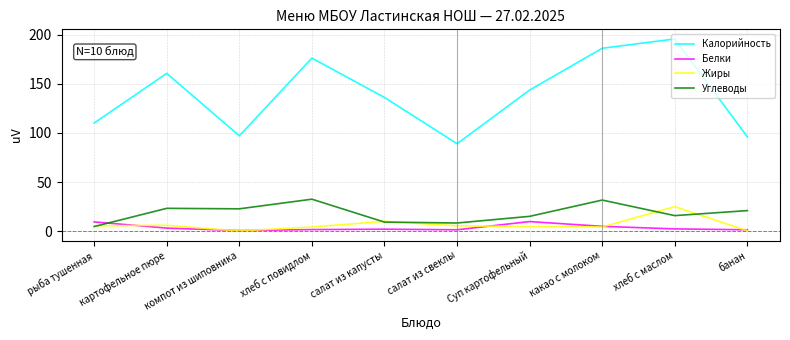

Is this an area chart (filled region under the line)?

No